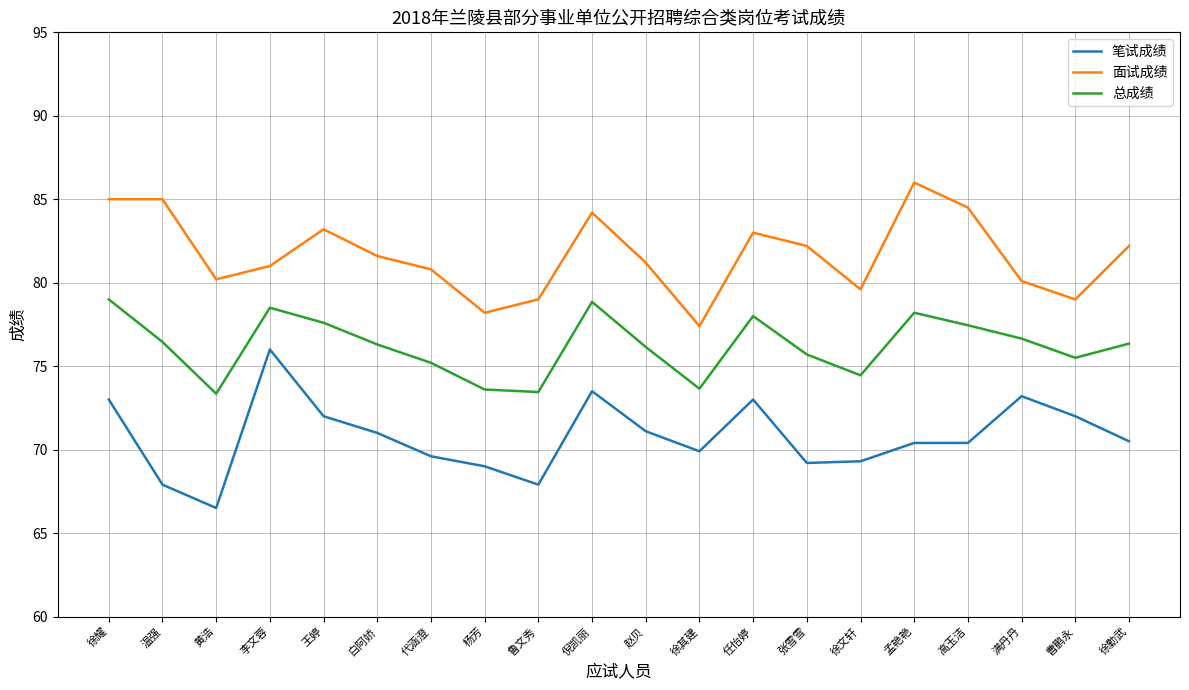

Which series has the widest spread of values?

笔试成绩